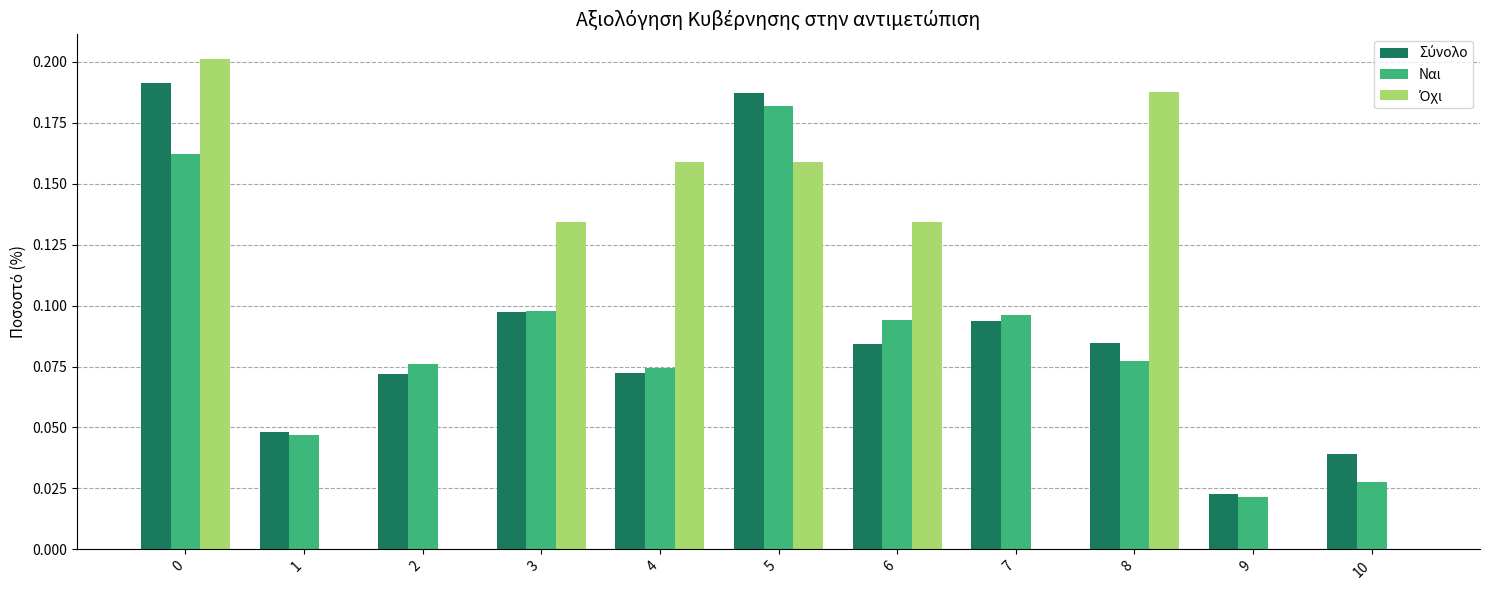

What is the total value across all series at 5?

0.5